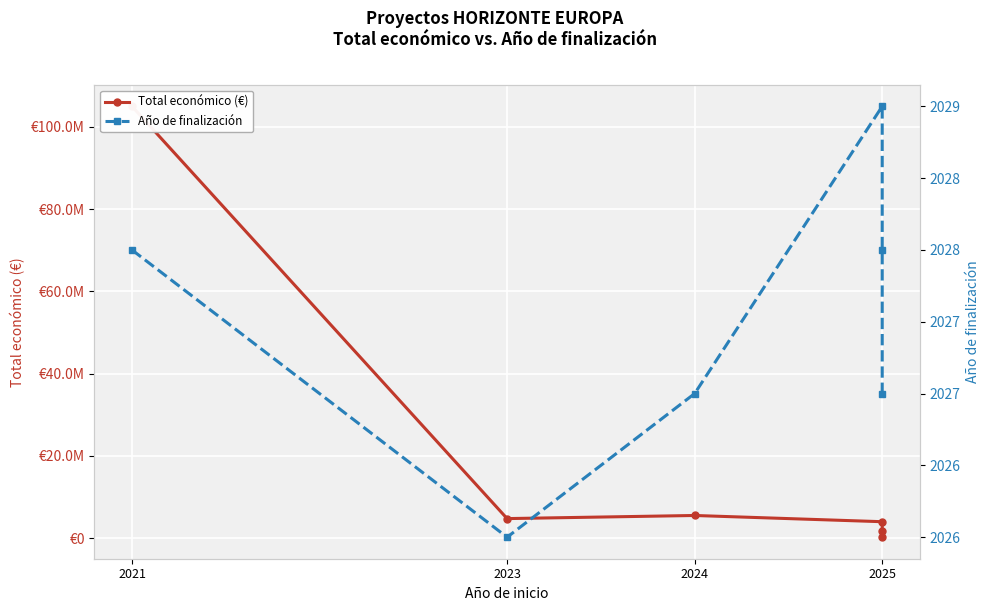

At which category does Año de finalización reach its first local peak?

2025